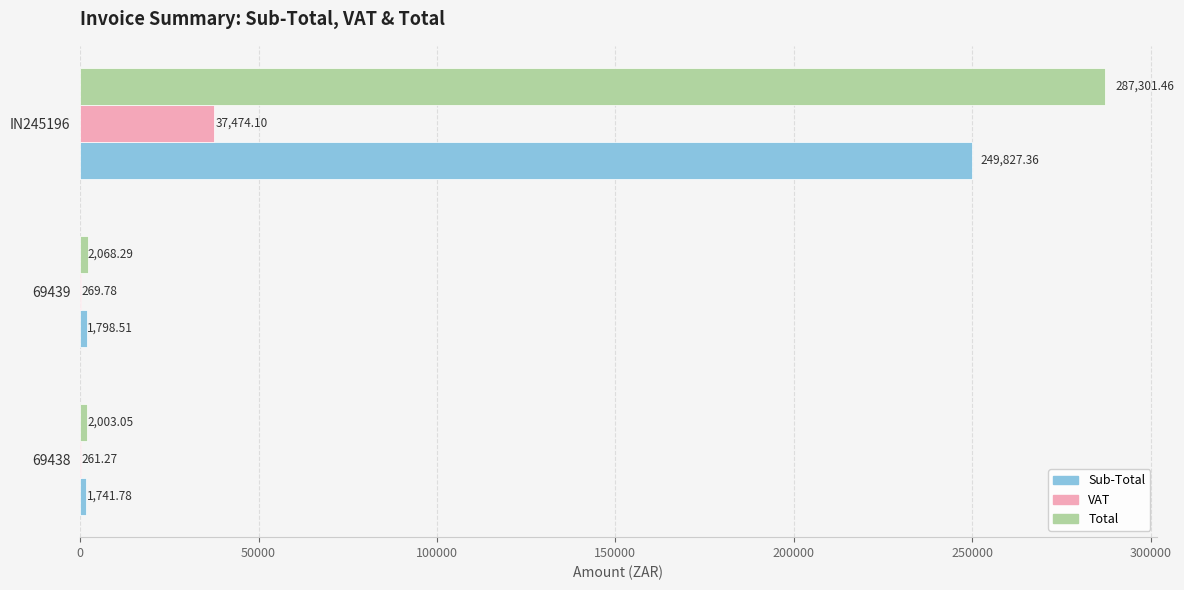

Which series has the largest total across all categories?

Total